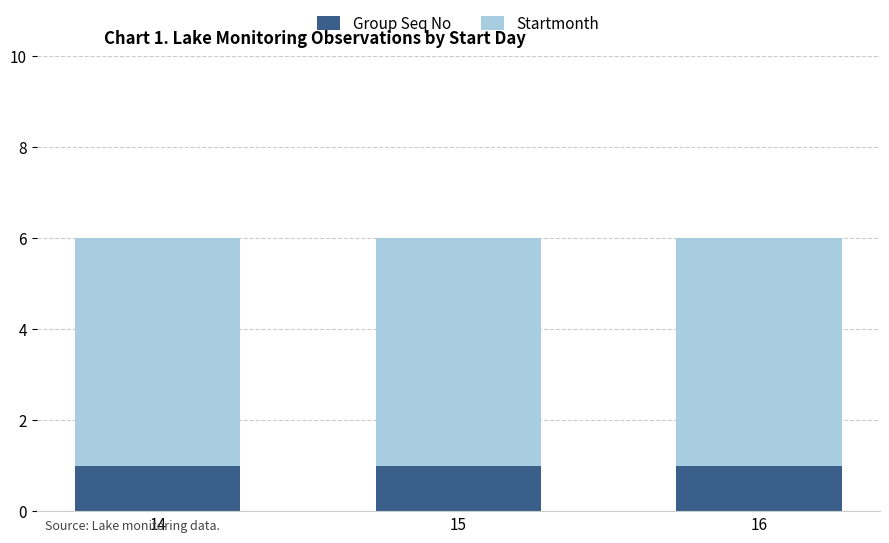

The Group Seq No series shows 1 at 16. True or false?

True